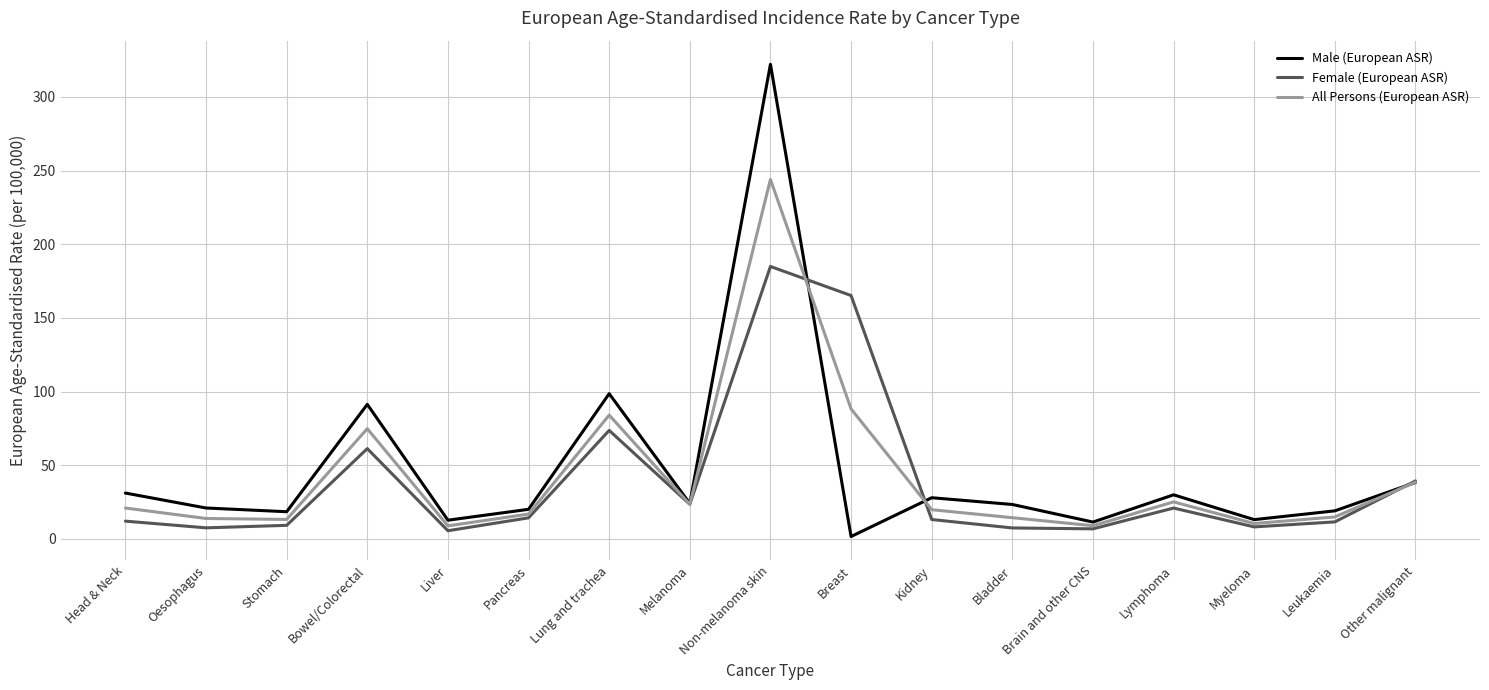

Is the value of Female (European ASR) at Kidney greater than the value of All Persons (European ASR) at Bowel/Colorectal?

No